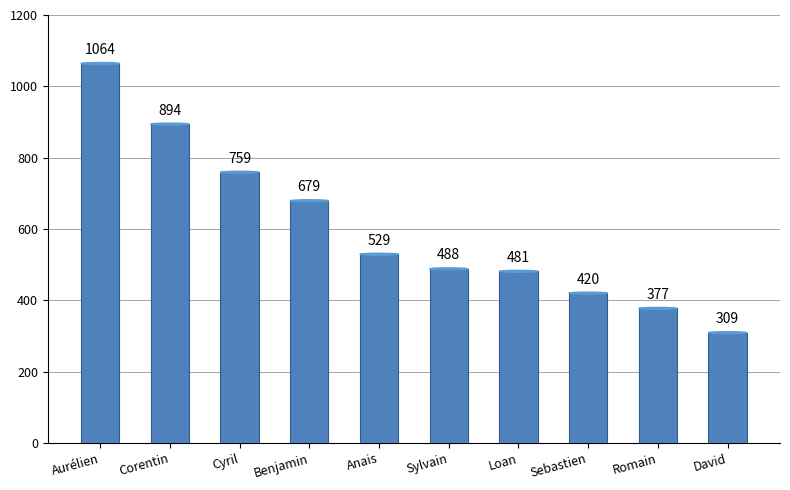

The value at Loan is 481. True or false?

True